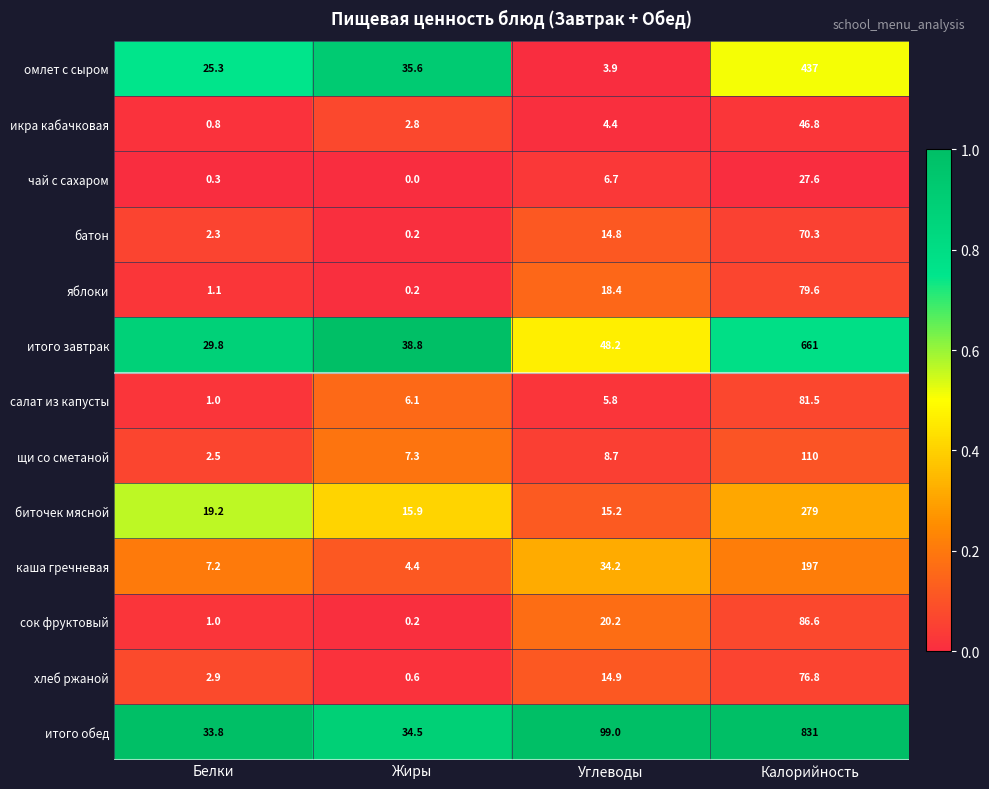

What is the sum of all биточек мясной values?

329.3